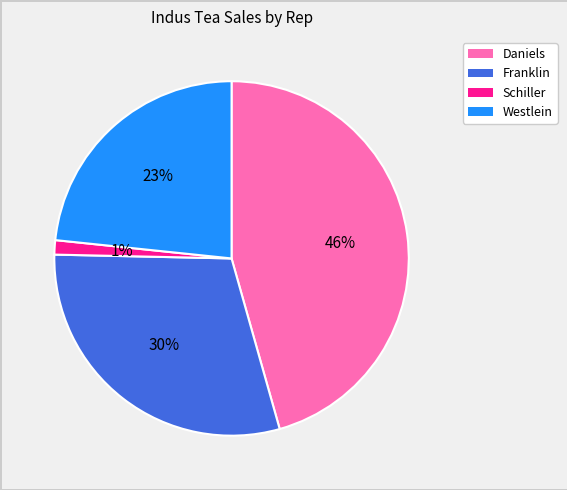

Which has a higher value, Schiller or Franklin?

Franklin